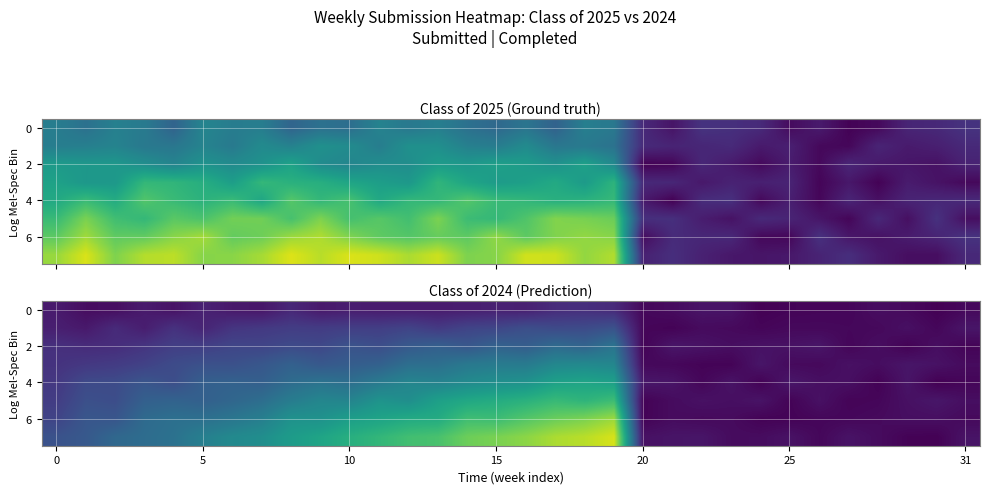

At which category is the sum across all series the highest?

19